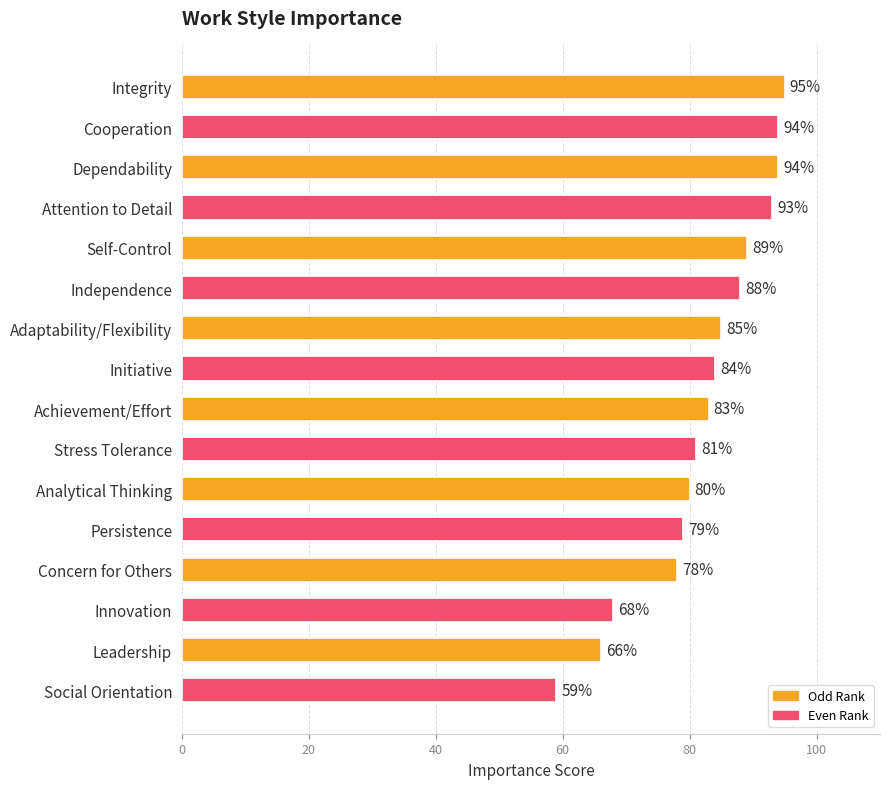

At which label is the value closest to 77?

Concern for Others